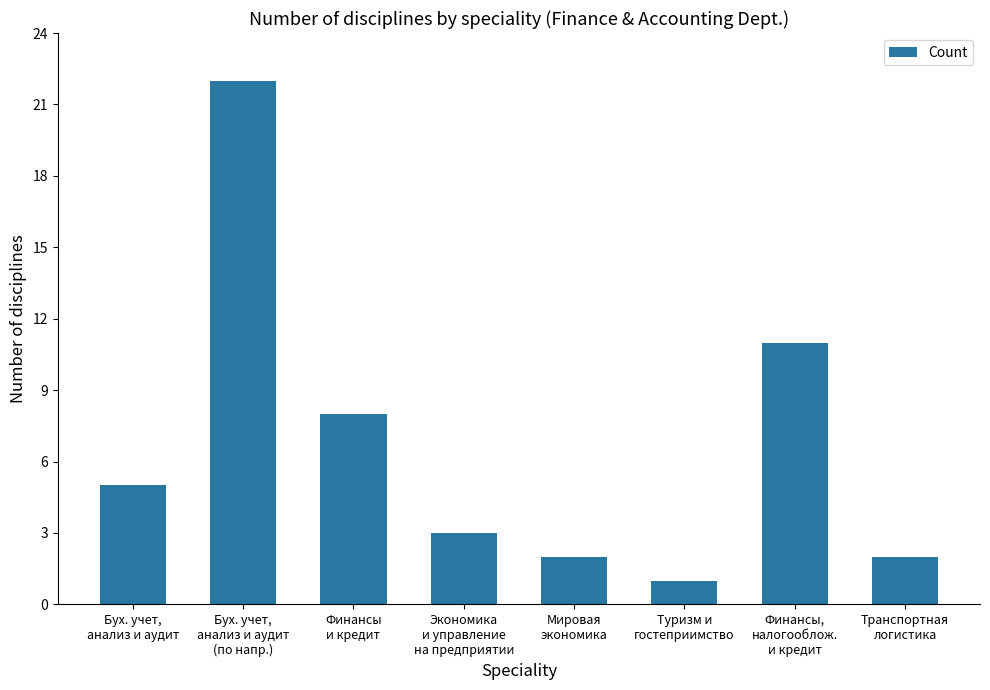

What is the difference between the maximum and minimum values?

21